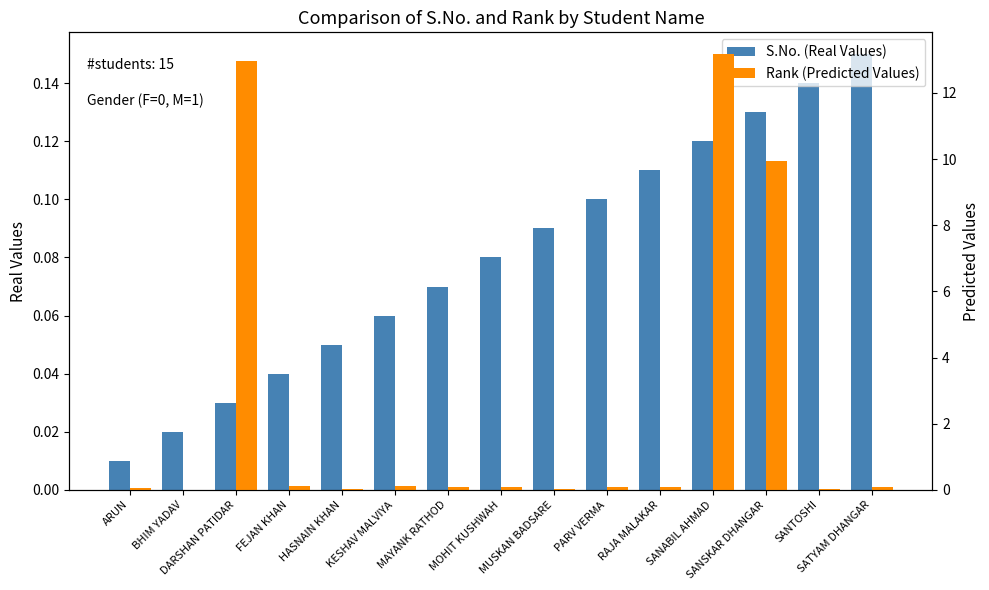

What is the sum of the S.No. (Real Values) values at SANSKAR DHANGAR and FEJAN KHAN?

0.2